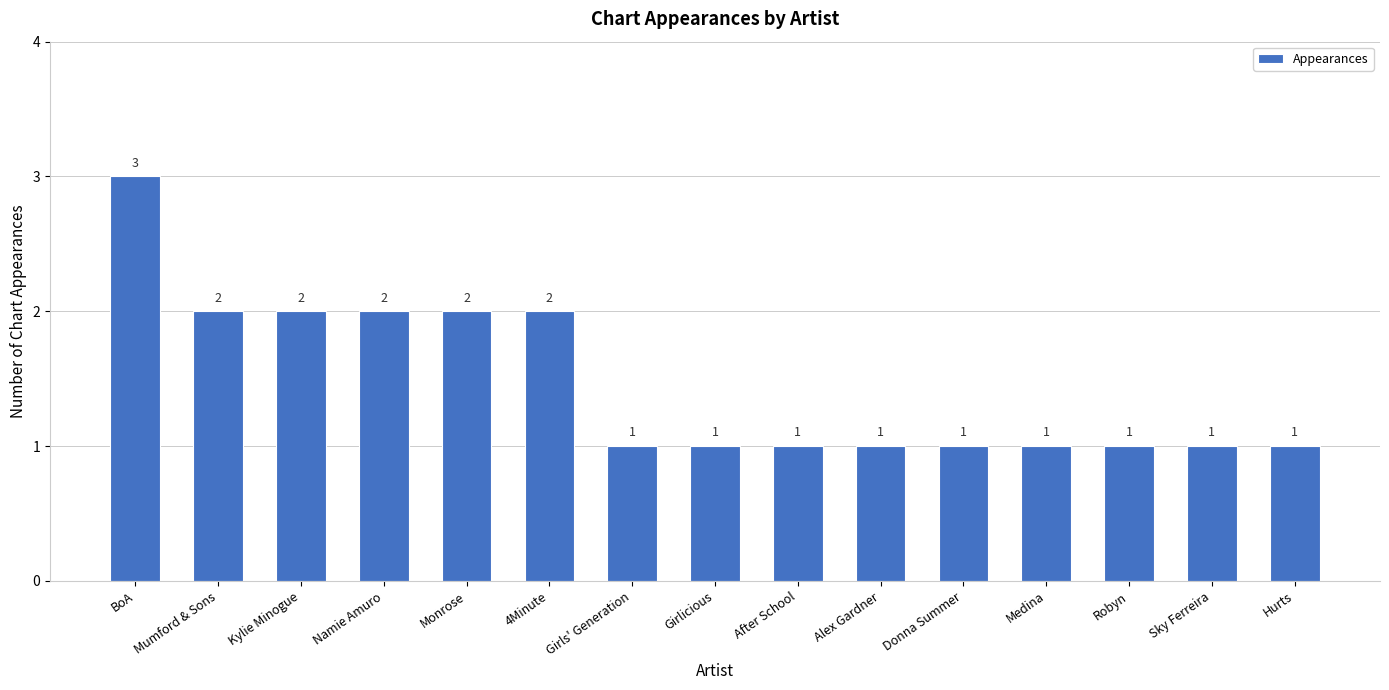

Count the values in the range 1 to 2.

14